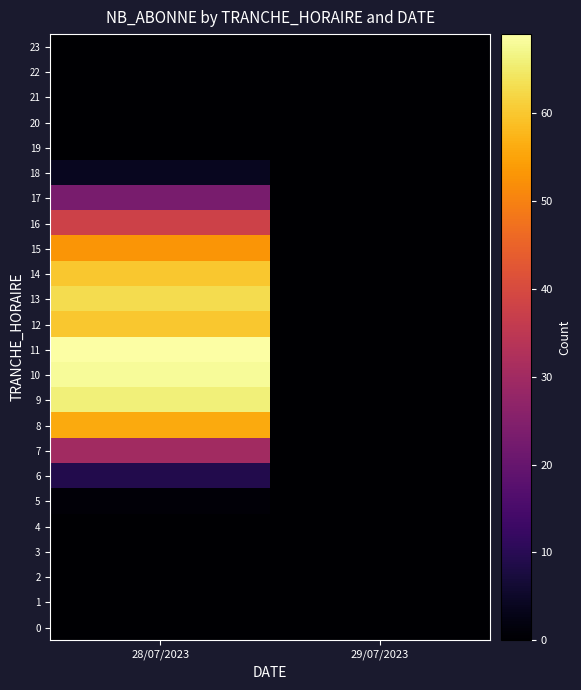

Reading left to right, what are all the values shown in this chart?

0: 28/07/2023=0	29/07/2023=0
1: 28/07/2023=0	29/07/2023=0
2: 28/07/2023=0	29/07/2023=0
3: 28/07/2023=0	29/07/2023=0
4: 28/07/2023=0	29/07/2023=0
5: 28/07/2023=1	29/07/2023=0
6: 28/07/2023=9	29/07/2023=0
7: 28/07/2023=30	29/07/2023=0
8: 28/07/2023=56	29/07/2023=0
9: 28/07/2023=66	29/07/2023=0
10: 28/07/2023=68	29/07/2023=0
11: 28/07/2023=69	29/07/2023=0
12: 28/07/2023=60	29/07/2023=0
13: 28/07/2023=63	29/07/2023=0
14: 28/07/2023=60	29/07/2023=0
15: 28/07/2023=53	29/07/2023=0
16: 28/07/2023=38	29/07/2023=0
17: 28/07/2023=23	29/07/2023=0
18: 28/07/2023=4	29/07/2023=0
19: 28/07/2023=0	29/07/2023=0
20: 28/07/2023=0	29/07/2023=0
21: 28/07/2023=0	29/07/2023=0
22: 28/07/2023=0	29/07/2023=0
23: 28/07/2023=0	29/07/2023=0